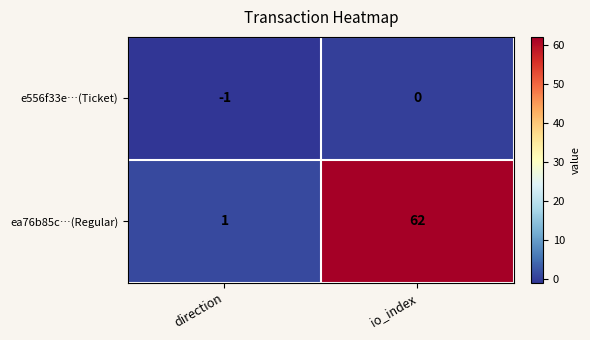

Reading left to right, what are all the values shown in this chart?

e556f33e…(Ticket): -1	0
ea76b85c…(Regular): 1	62